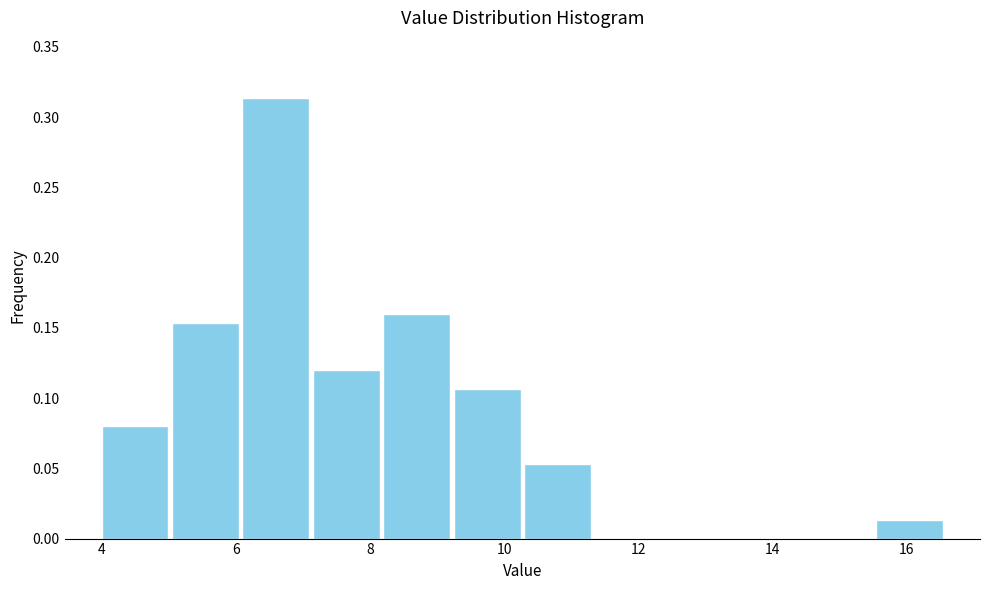

Reading left to right, transcribe this chart: for each bar, give the range it covers on the x-axis and its height. Neither the bar edges nor the heights are printed on the chart, so give them approximately, as read against the axes.

4.0 to 5.0: 0.080
5.0 to 6.0: 0.155
6.0 to 7.2: 0.315
7.2 to 8.2: 0.120
8.2 to 9.2: 0.160
9.2 to 10.2: 0.105
10.2 to 11.4: 0.055
11.4 to 12.4: 0
12.4 to 13.4: 0
13.4 to 14.4: 0
14.4 to 15.6: 0
15.6 to 16.6: 0.015